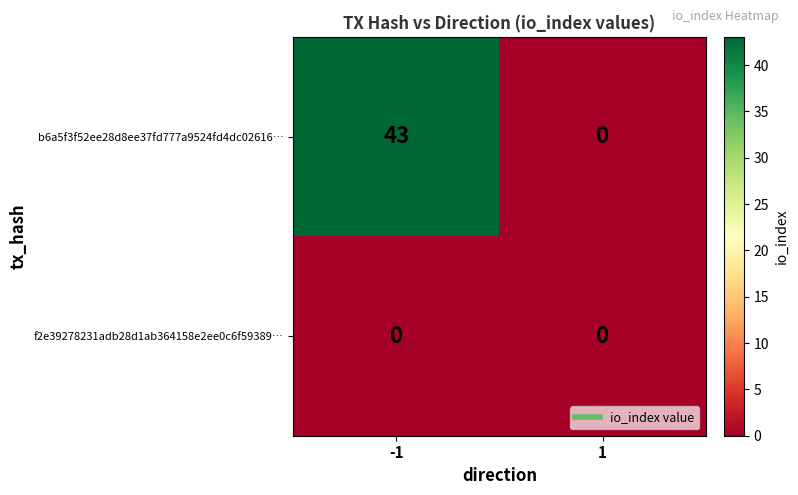

Reading right to left, transcribe all the data shown in this chart.

b6a5f3f52ee28d8ee37fd777a9524fd4dc02616…: 1=0	-1=43
f2e39278231adb28d1ab364158e2ee0c6f59389…: 1=0	-1=0